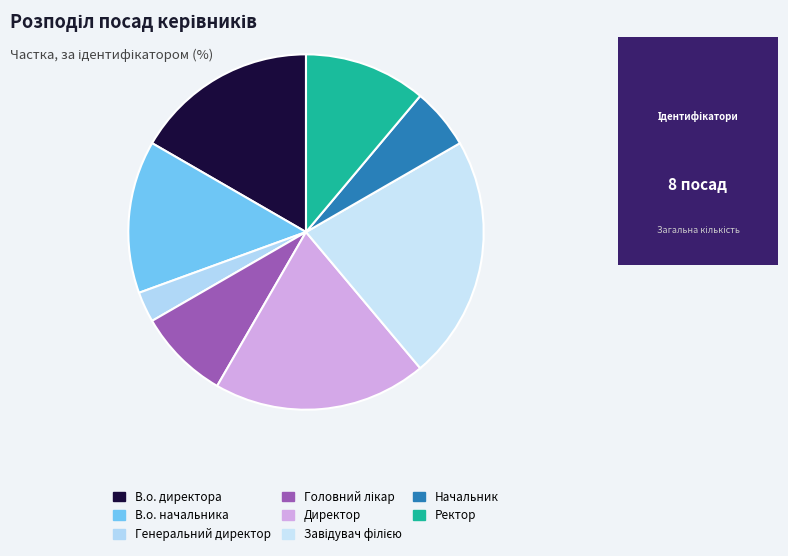

How many segments does this pie chart have?

8